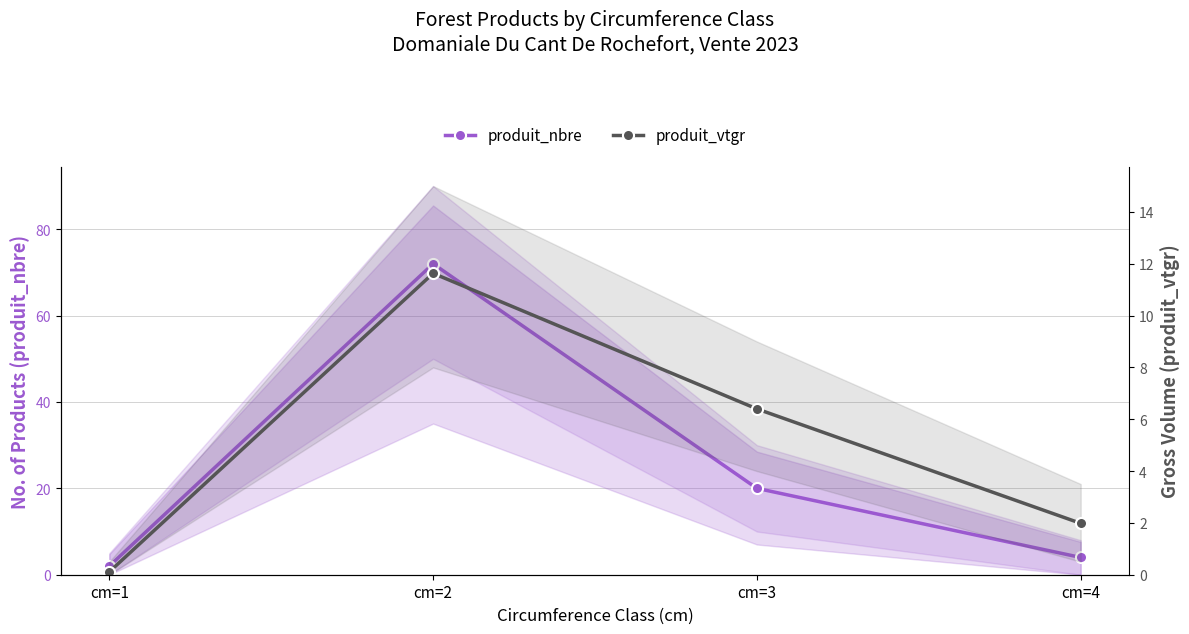

What is the smallest value displayed?

0.1